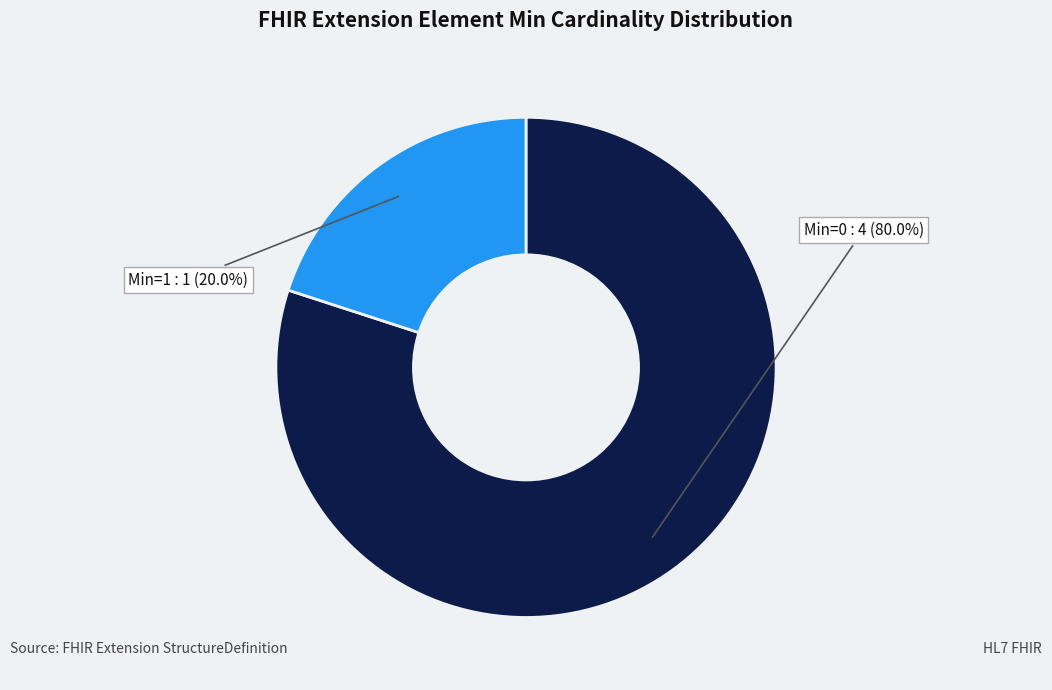

Does any single category account for the majority?

Yes